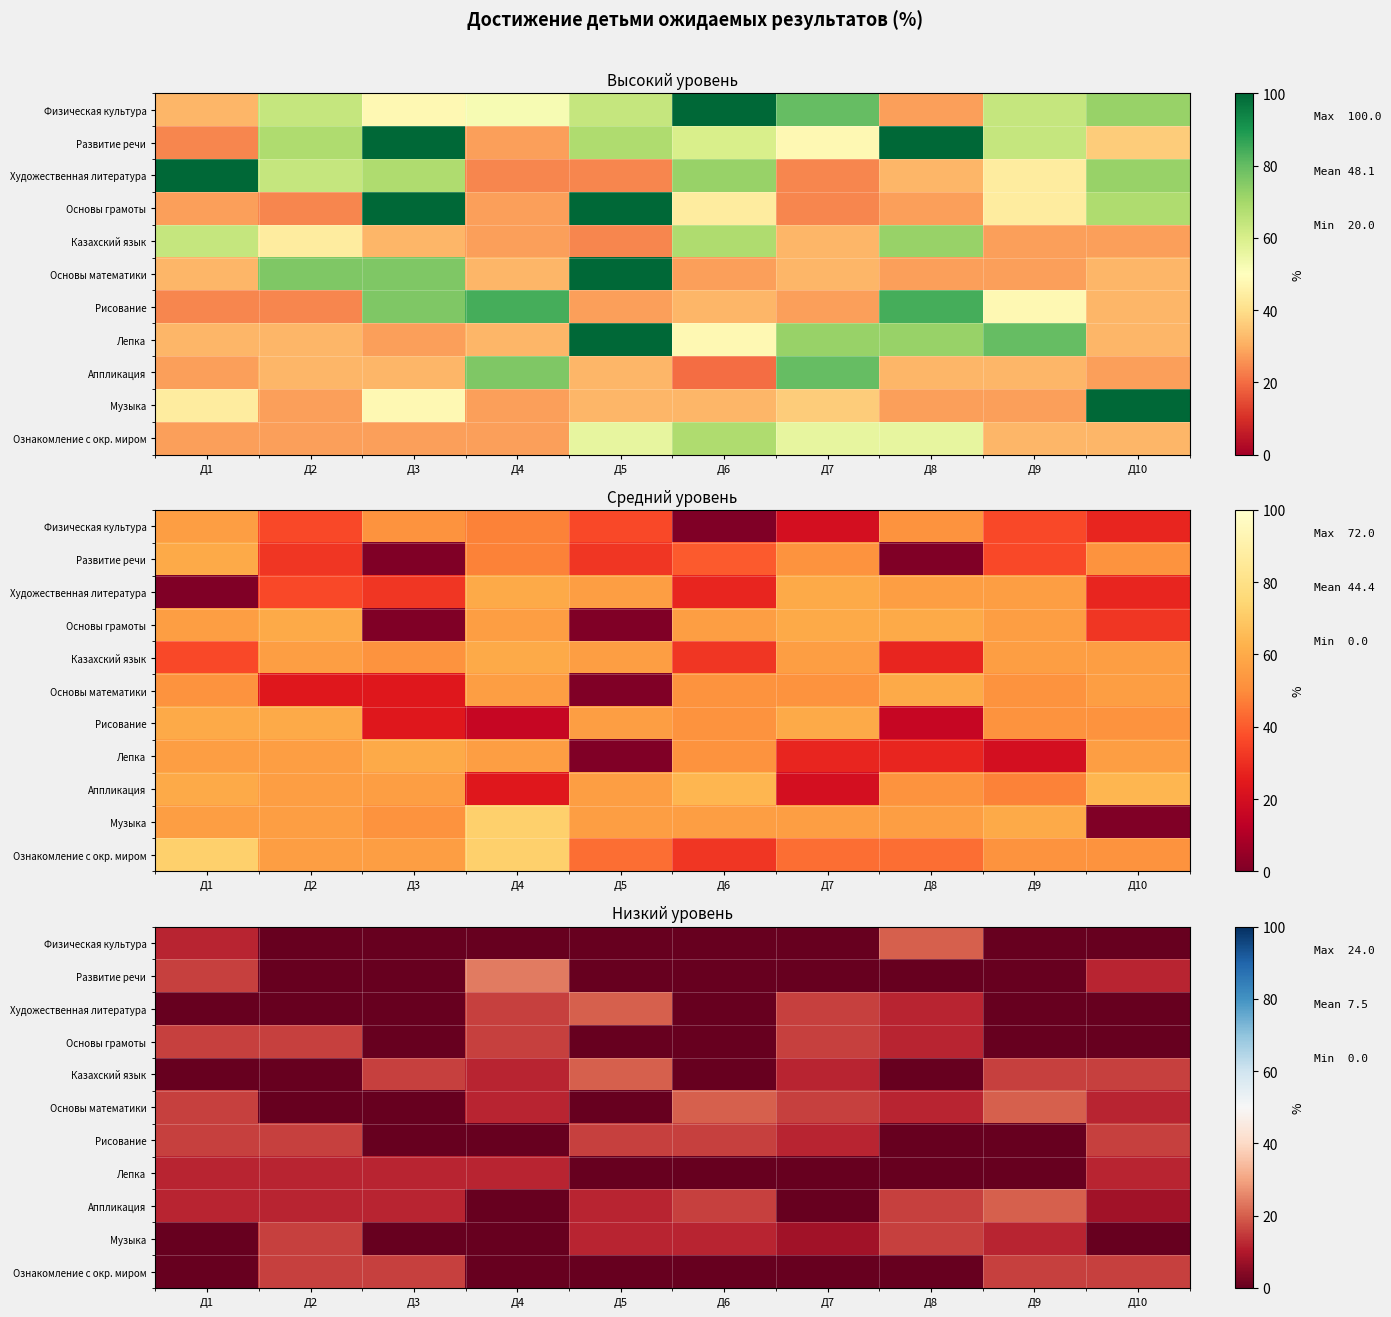

Which category has the lowest value in the Казахский язык series?

Д1